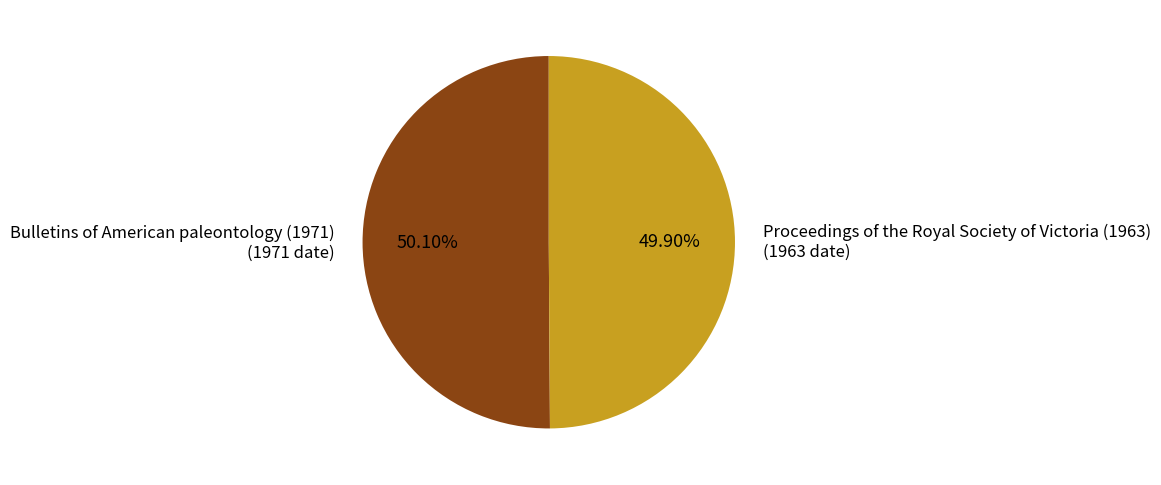

Does any single category account for the majority?

Yes